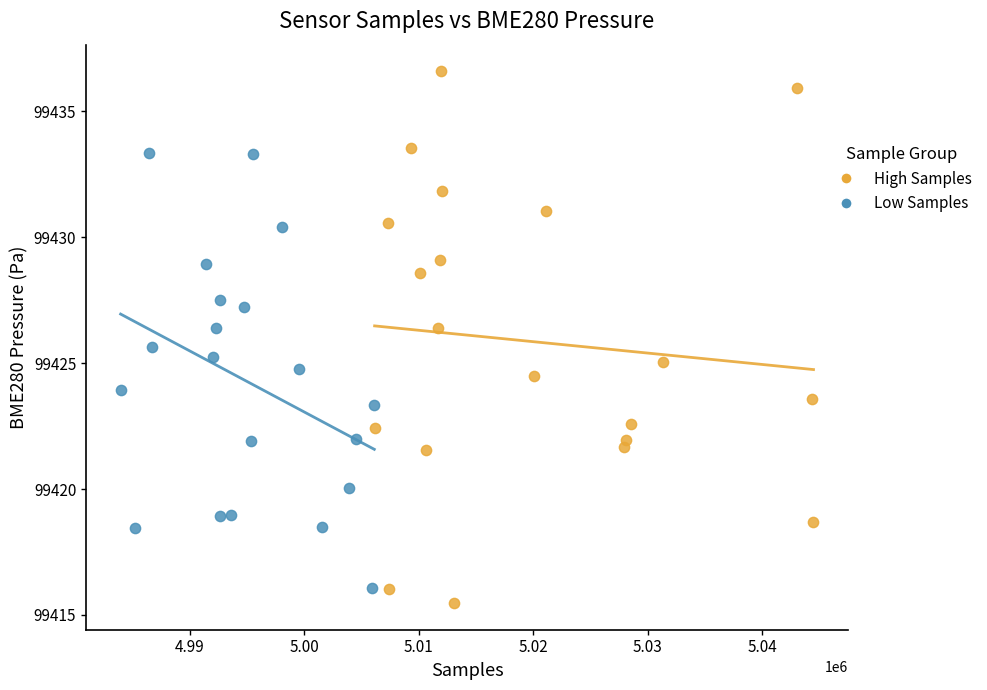

Which series has the largest Y range (max minus min)?

High Samples